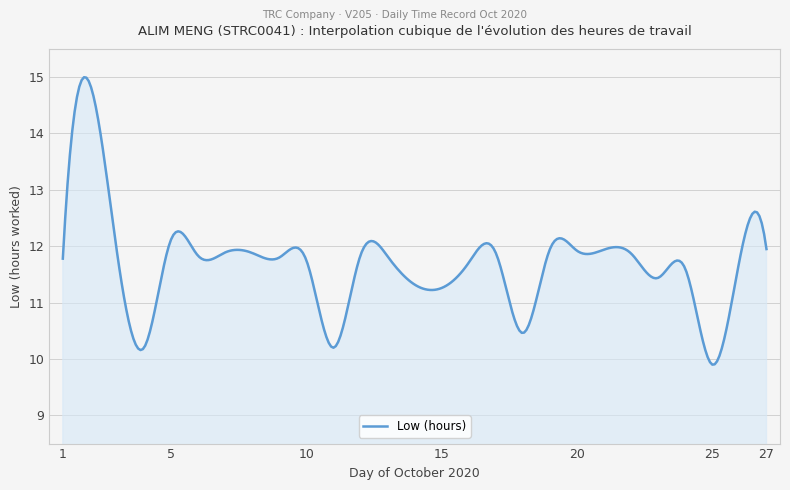

What is the maximum value shown in the chart?

15.0